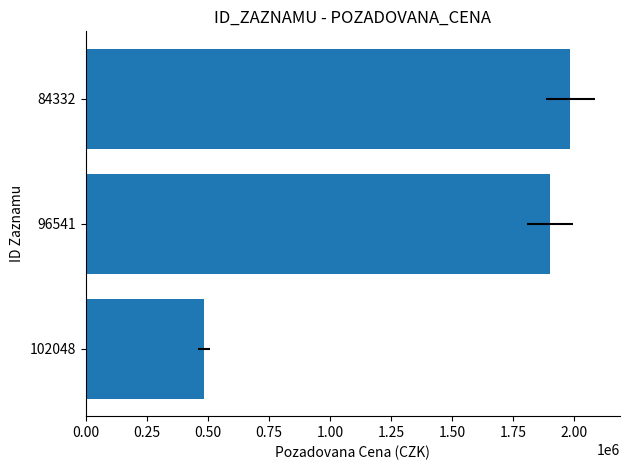

What is the maximum value shown in the chart?

1983060